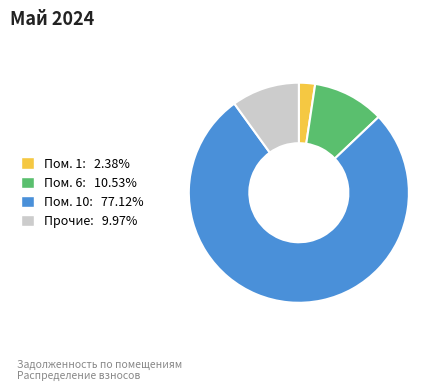

Is there any slice that represents more than half of the pie?

Yes